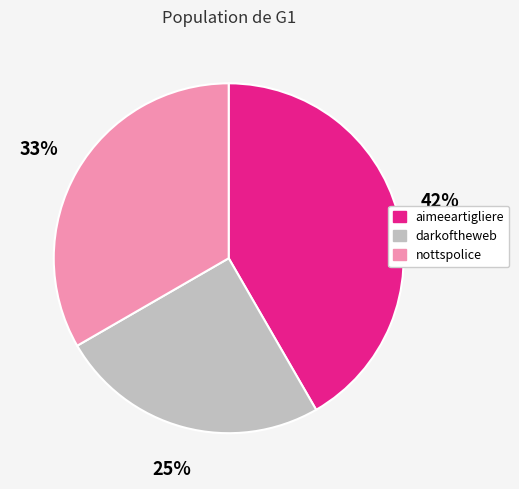

To the nearest percent, what is the combined percentage of nottspolice and darkoftheweb?

58%